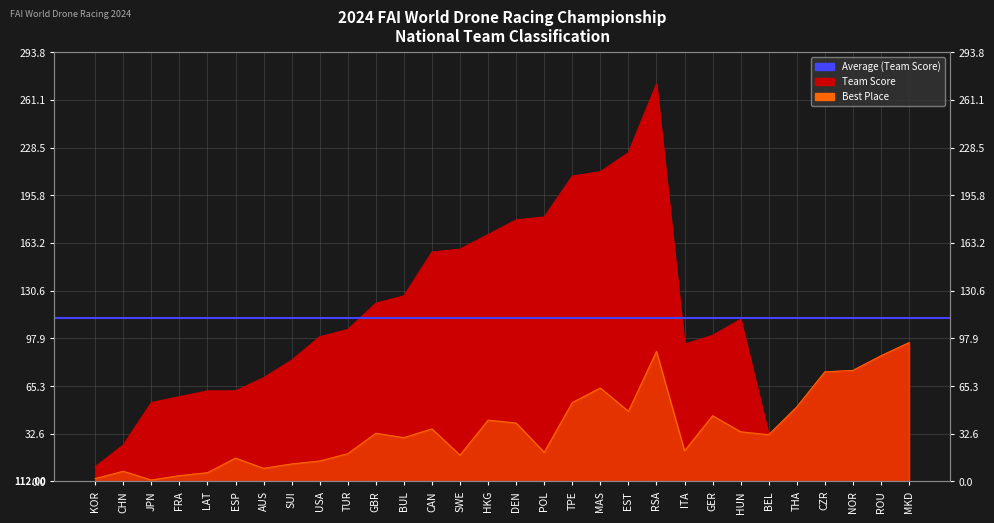

What is the total value across all series at KOR?

12